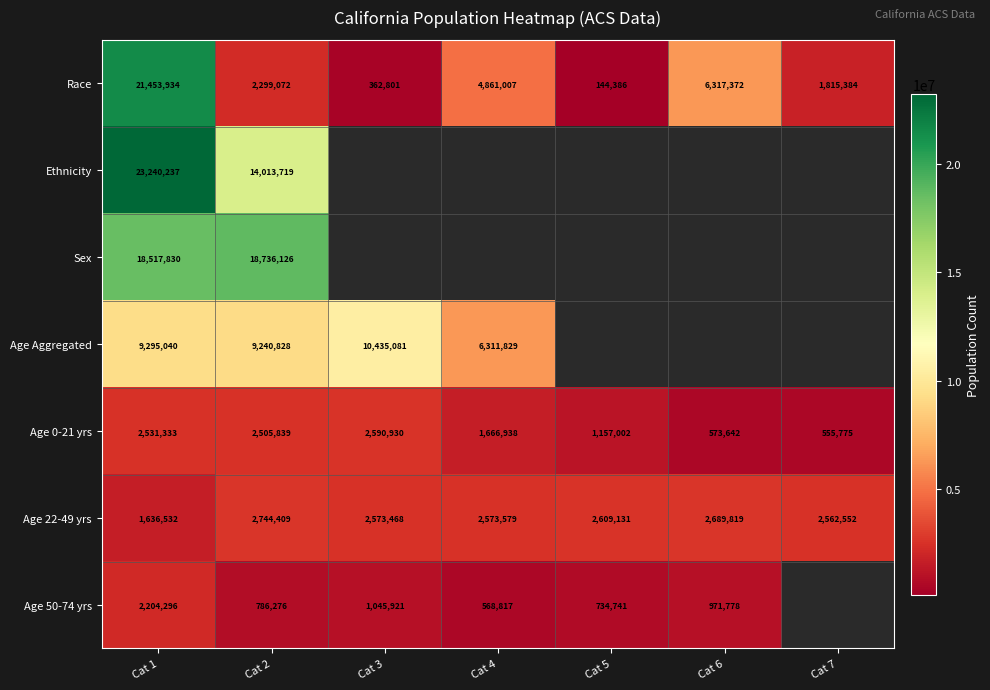

At how many categories does at least one series exceed 19687580?

1